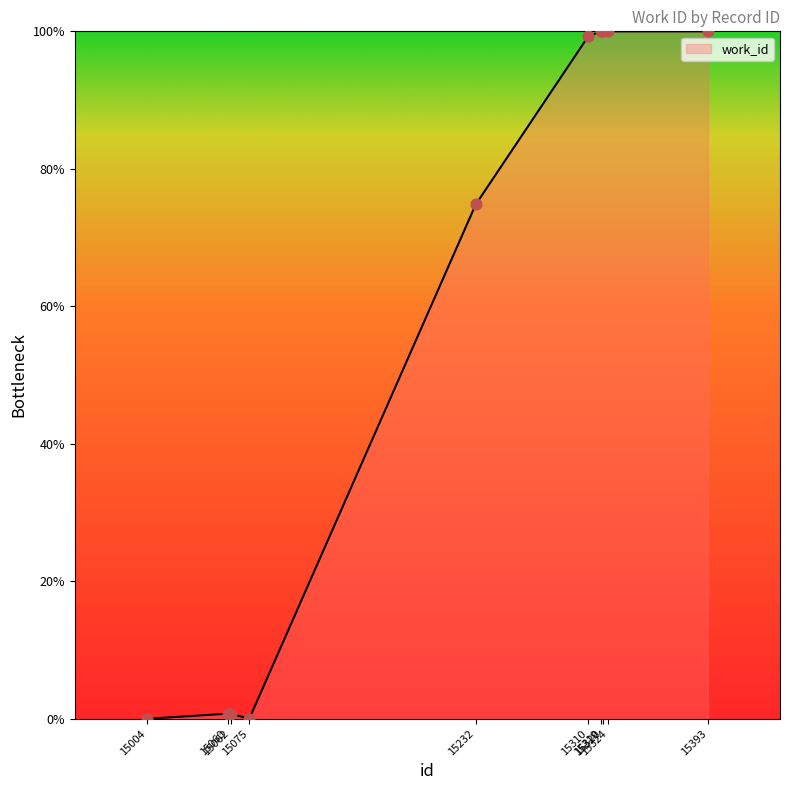

What is the change in value from 15232 to 15310?

+24.4